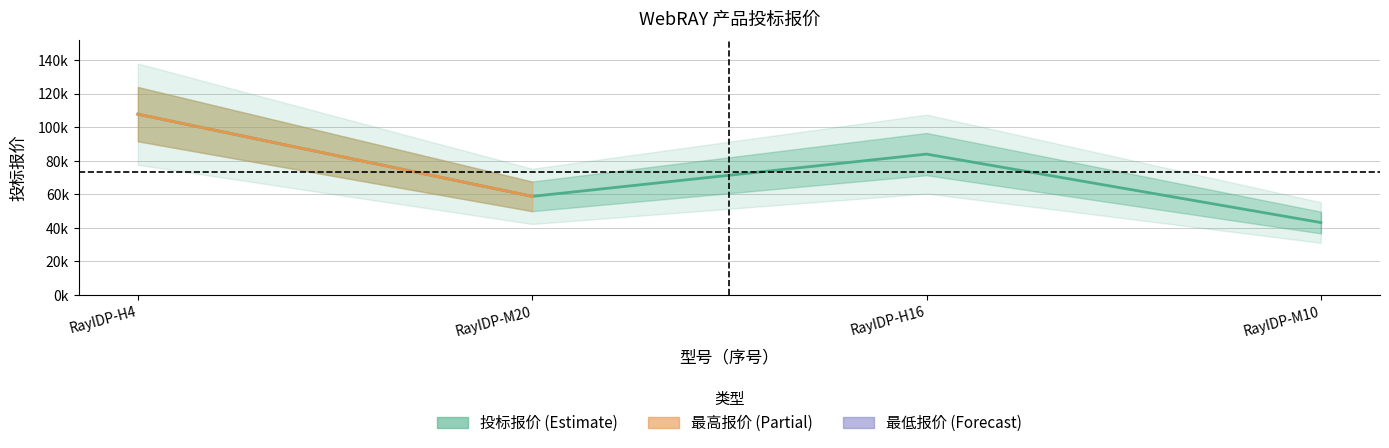

Where is the first local minimum?

RayIDP-M20